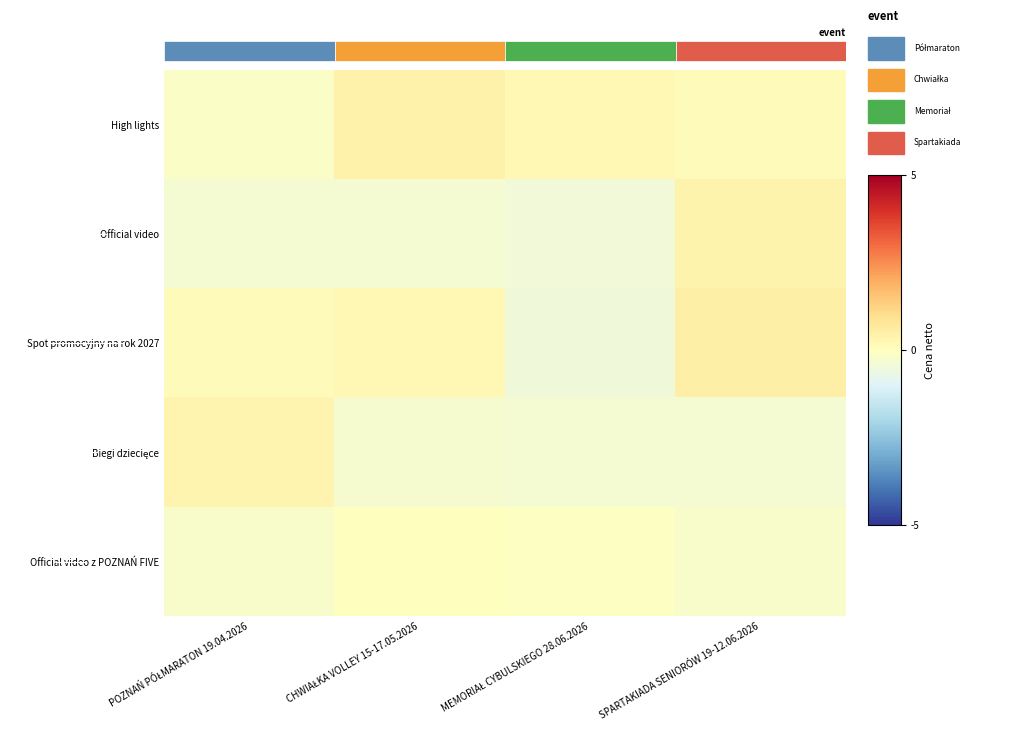

What is the total value across all series at CHWIAŁKA VOLLEY 15-17.05.2026?

0.1